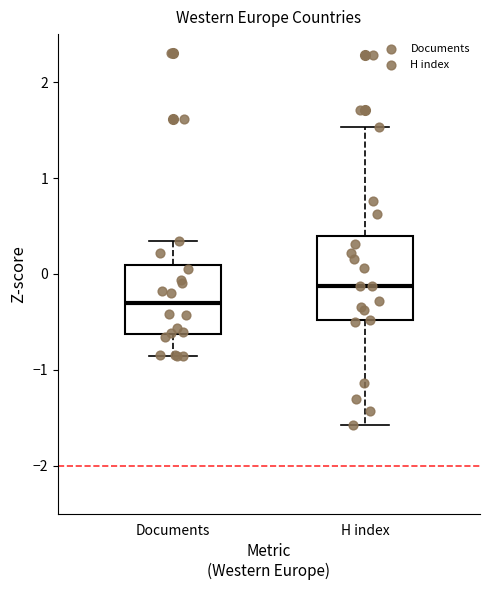

Comparing the boxes themselves (not the whiskers), which one is the tallest?

H index